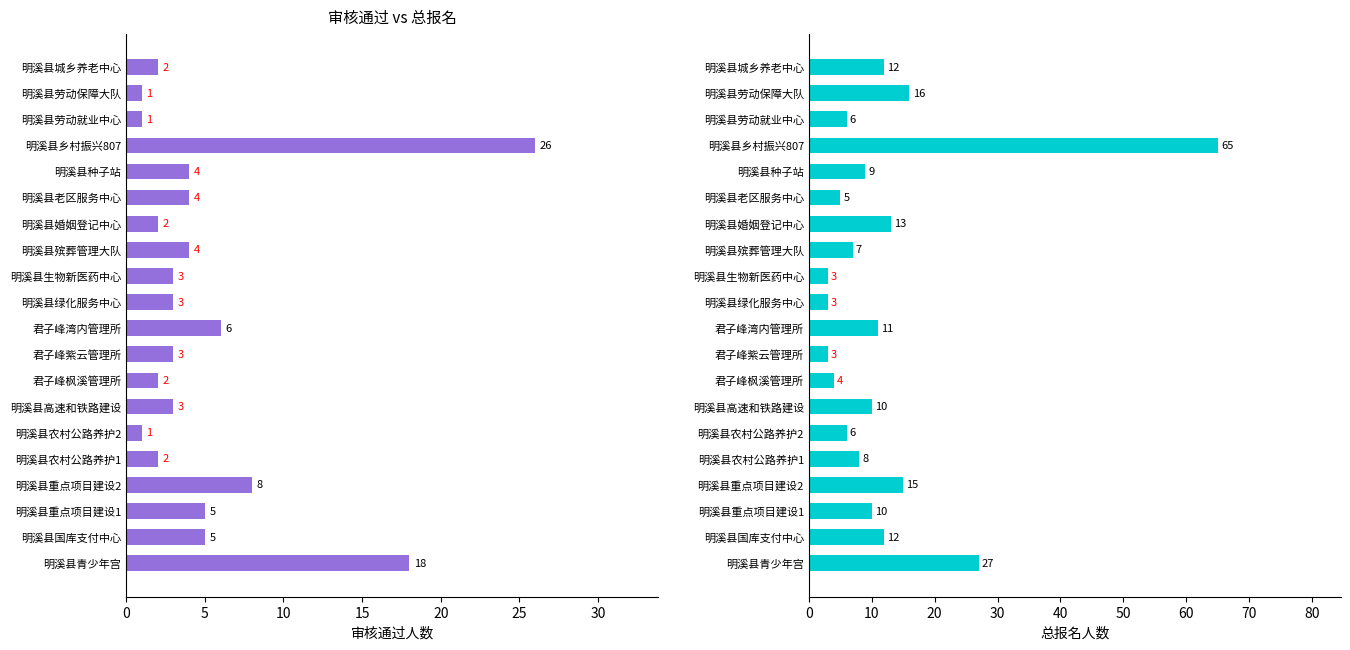

At how many categories does at least one series exceed 11?

7